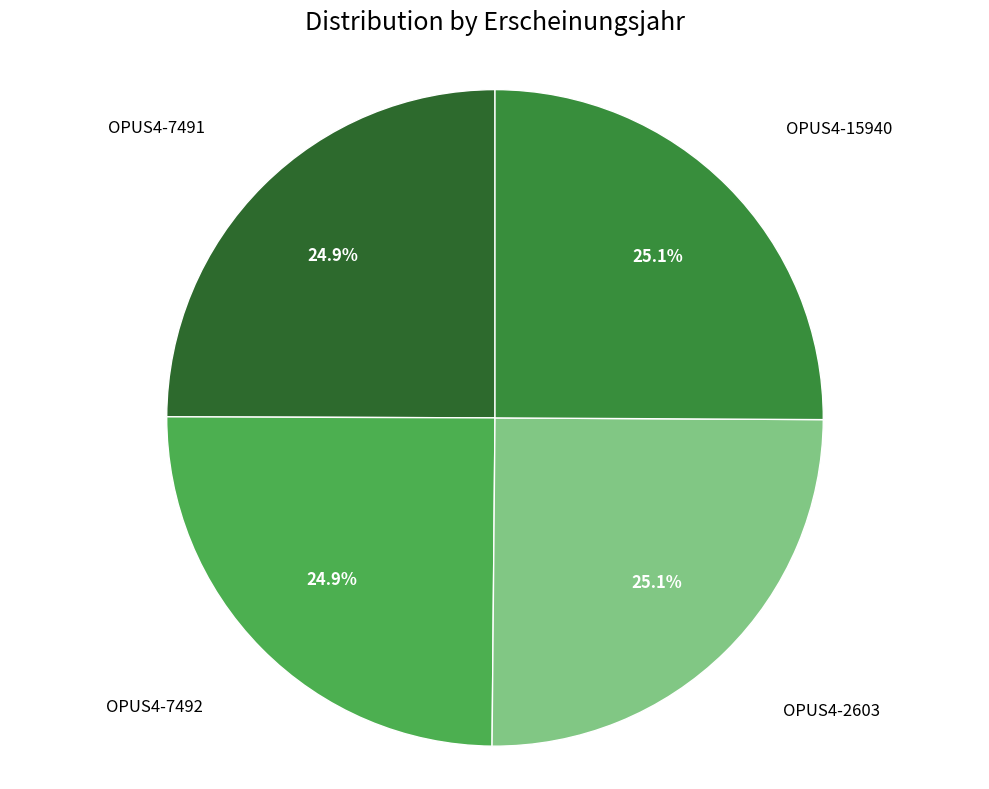

Does any single category account for the majority?

No